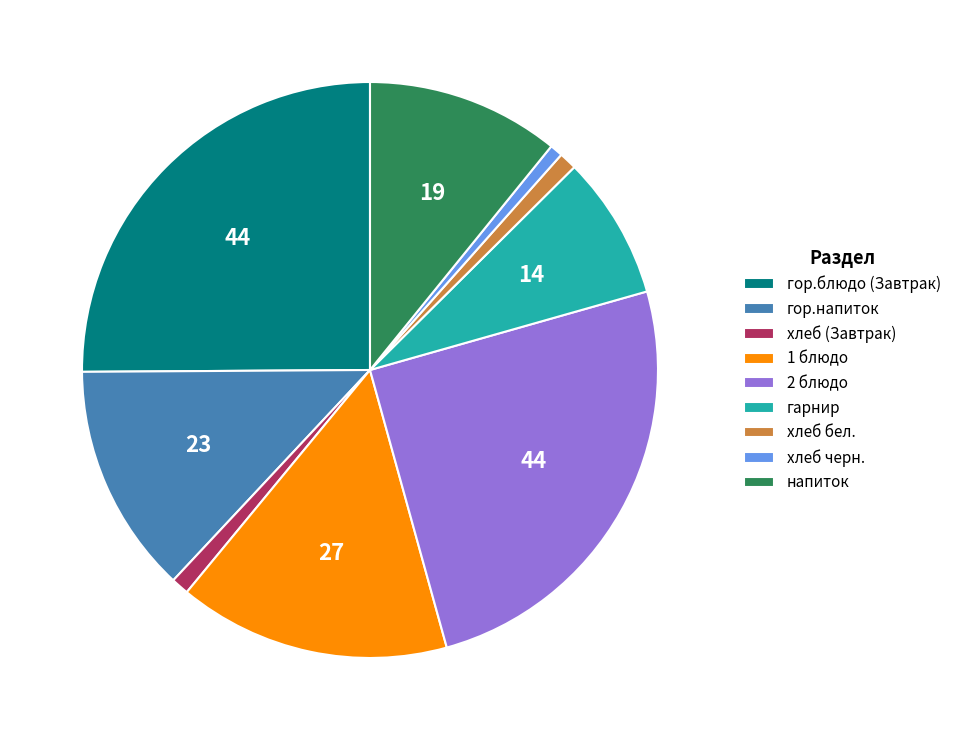

True or false: 1 блюдо accounts for 7% of the total.

False